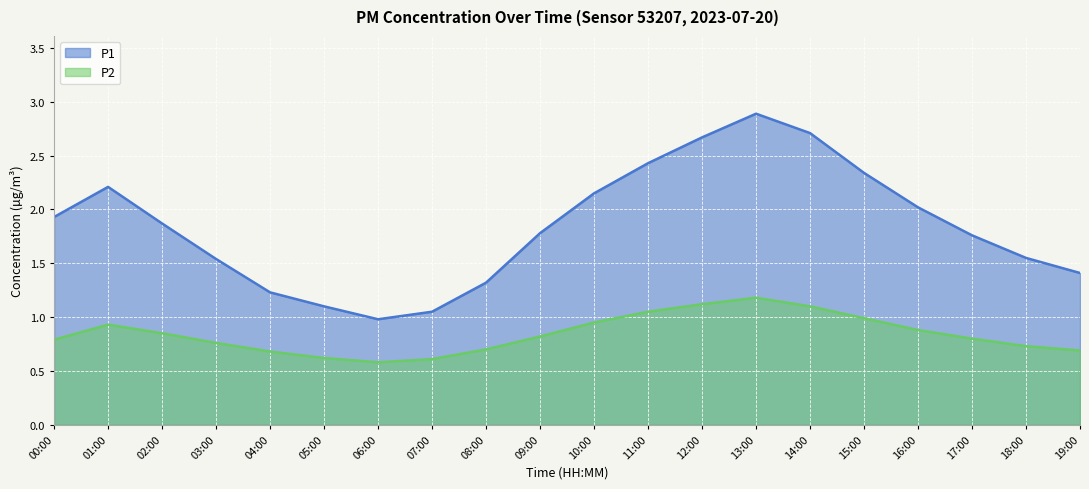

How many series are shown in this chart?

2